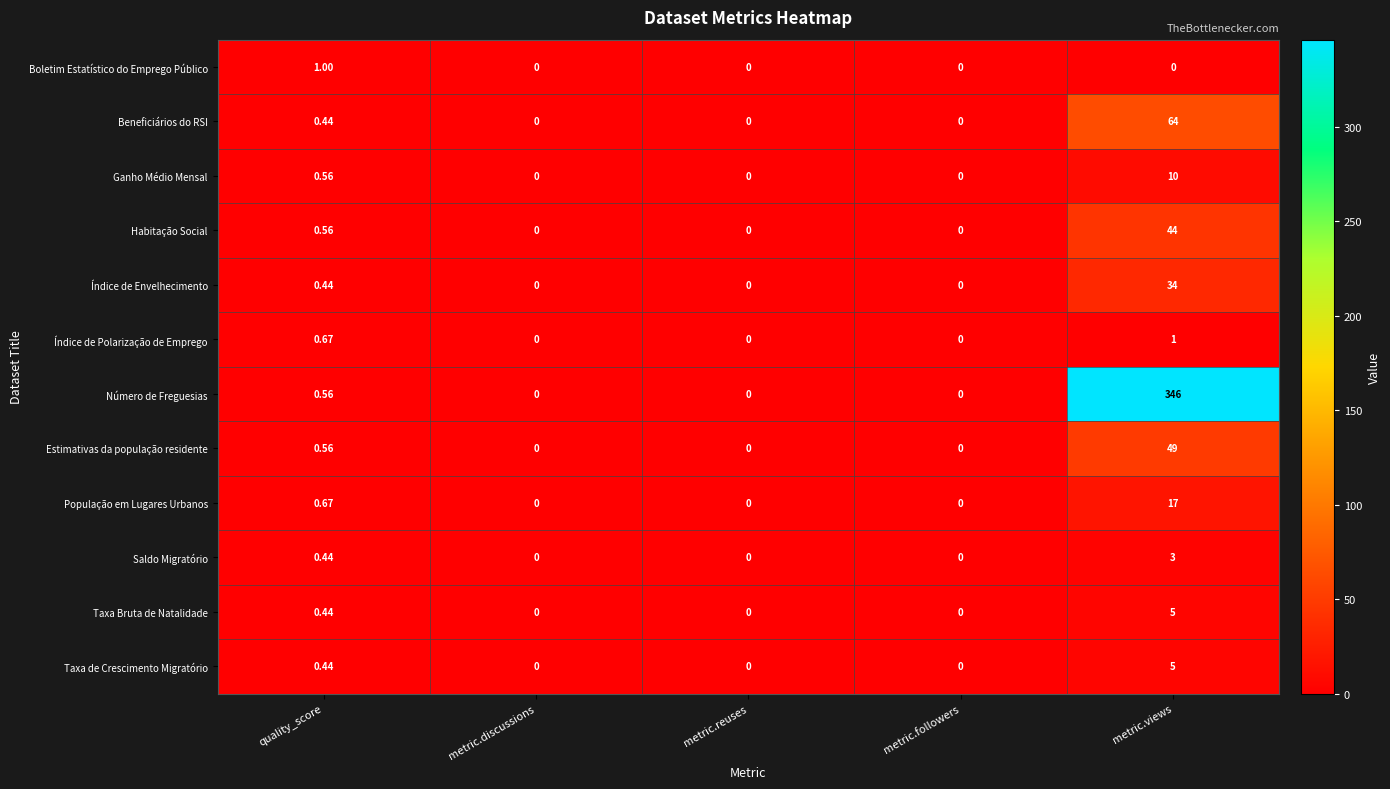

Which series has the largest range (max minus min)?

Número de Freguesias